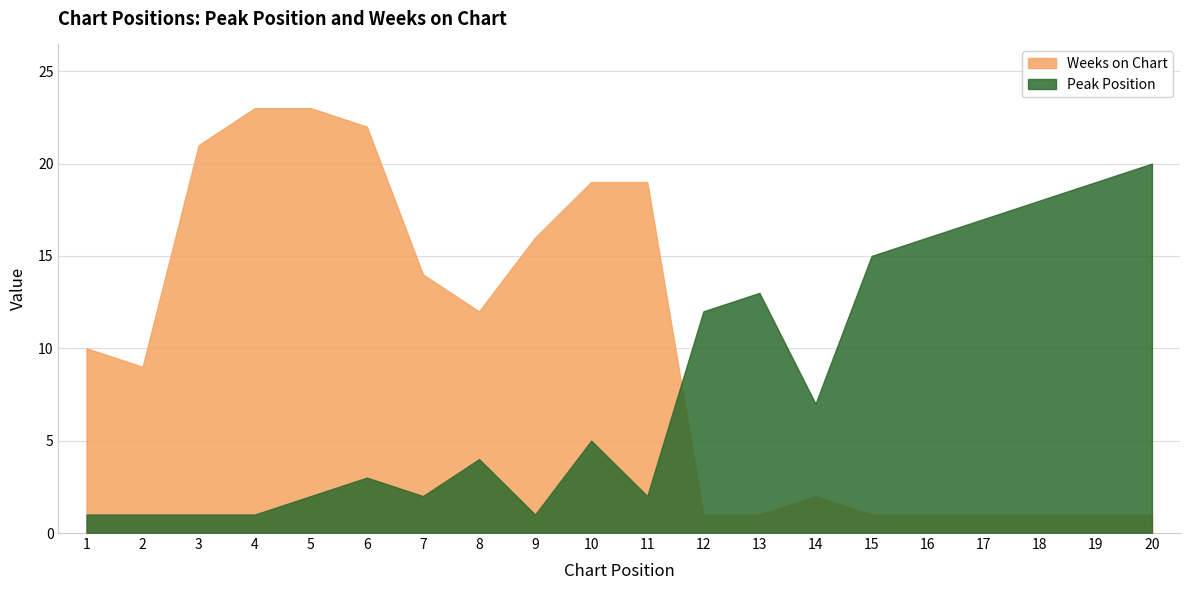

Reading left to right, list all the values displayed in this chart.

Peak Position: 1=1	2=1	3=1	4=1	5=2	6=3	7=2	8=4	9=1	10=5	11=2	12=12	13=13	14=7	15=15	16=16	17=17	18=18	19=19	20=20
Weeks on Chart: 1=10	2=9	3=21	4=23	5=23	6=22	7=14	8=12	9=16	10=19	11=19	12=1	13=1	14=2	15=1	16=1	17=1	18=1	19=1	20=1